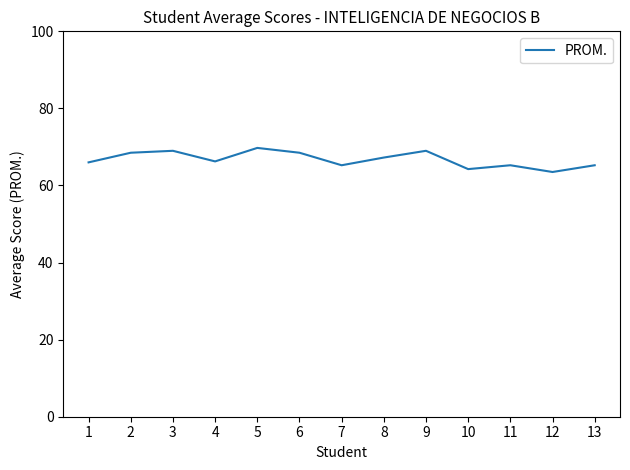

The chart shows a value of 69.8 at 5. True or false?

True